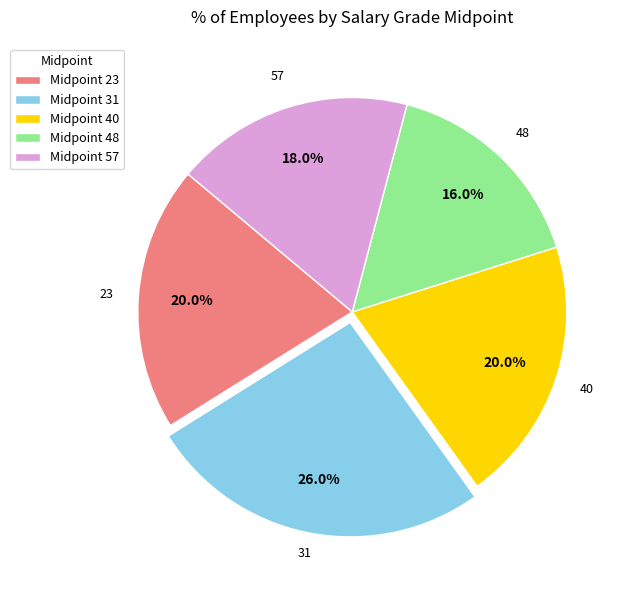

Which category has the smallest portion of the pie?

Midpoint 48